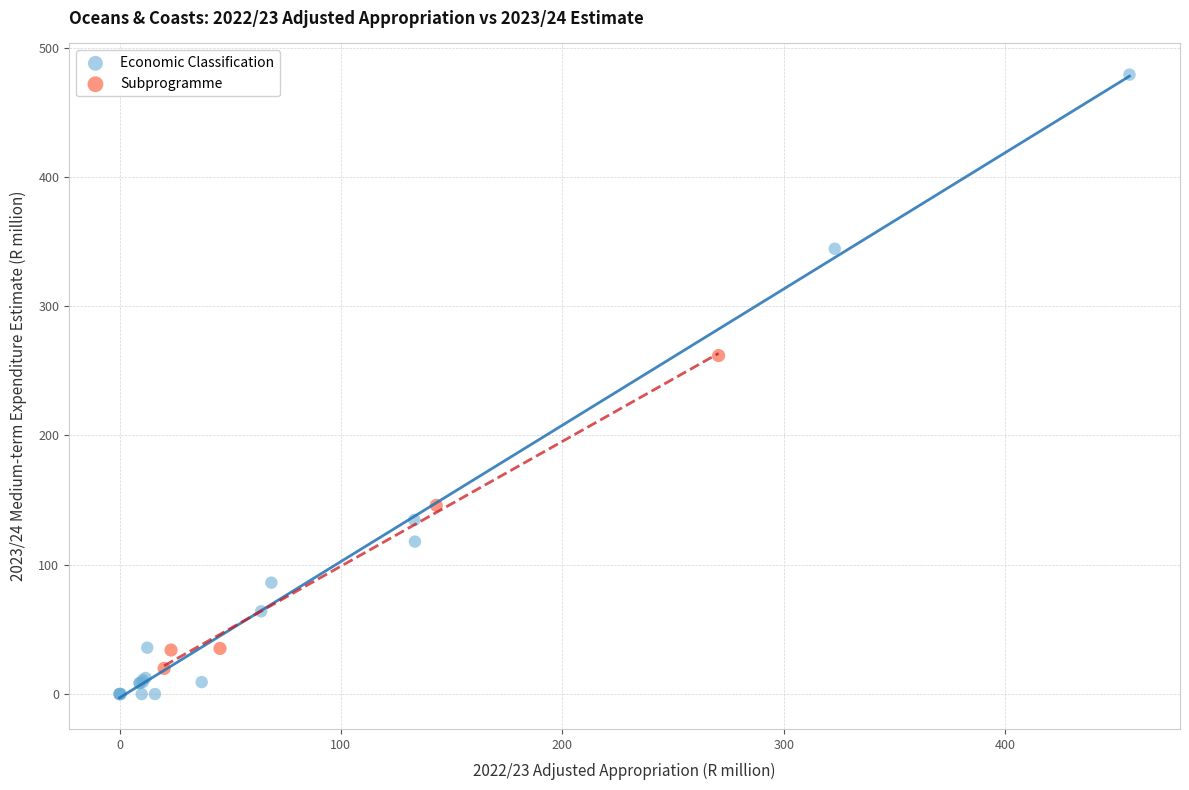

Which series contains the highest Y value?

Economic Classification